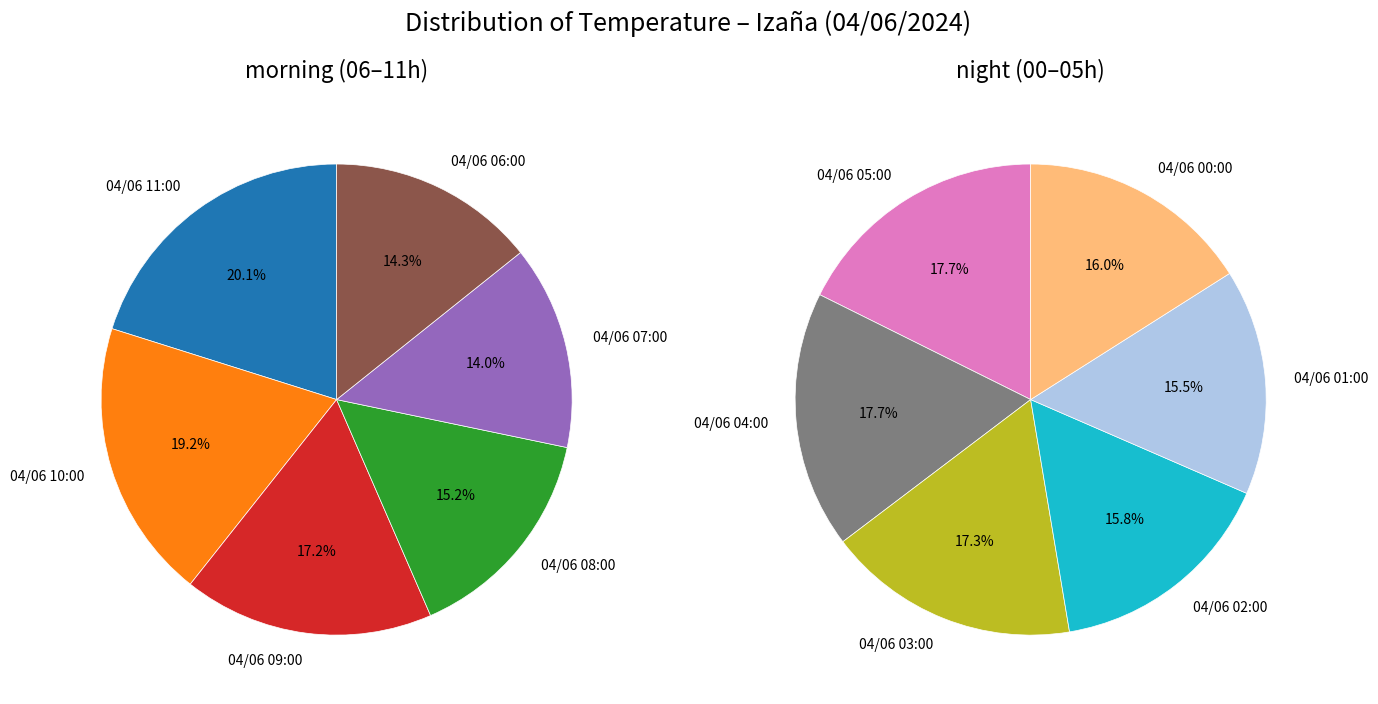

How many slices are in this pie chart?

12